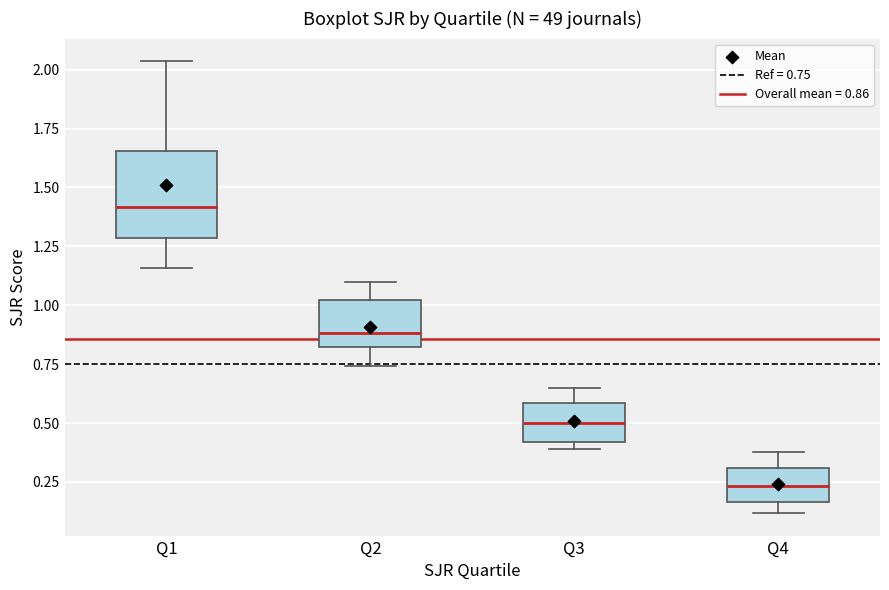

Which box is the tallest, from its lower edge to its upper edge?

Q1